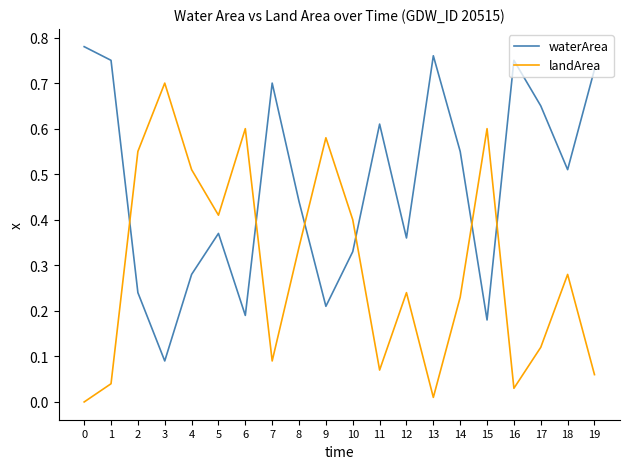

At 2, list the series in order from smallest to largest.

waterArea, landArea